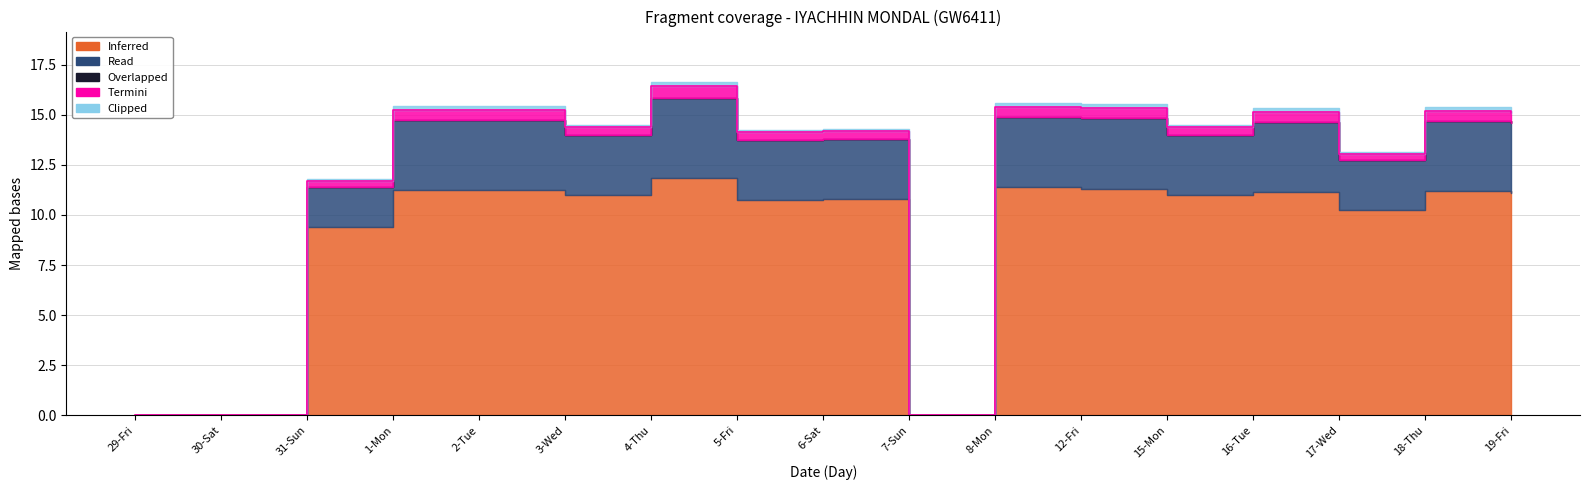

In Inferred, how many points are higher than both neighbors (excluding endpoints)?

6